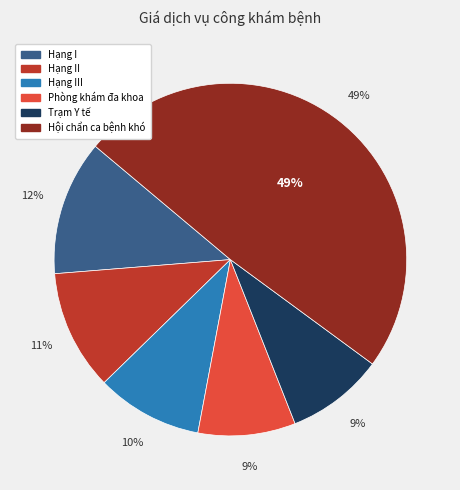

Is there any slice that represents more than half of the pie?

No